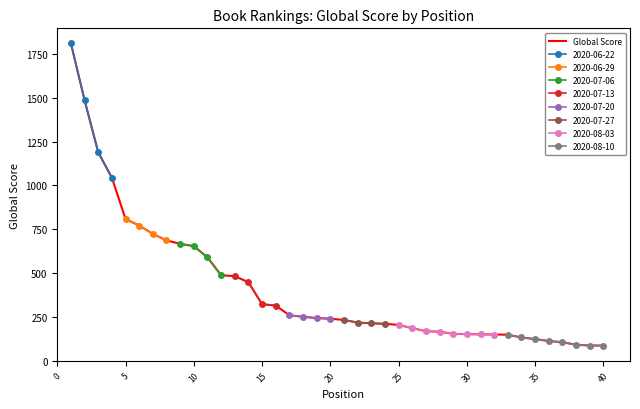

What is the average value?

415